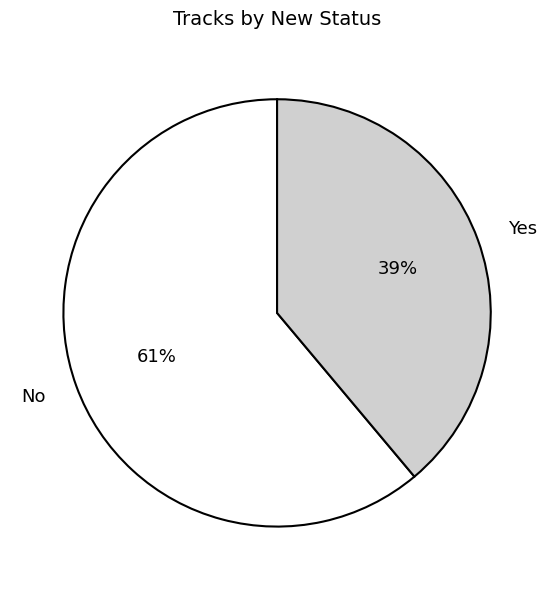

Count the number of slices in the pie.

2